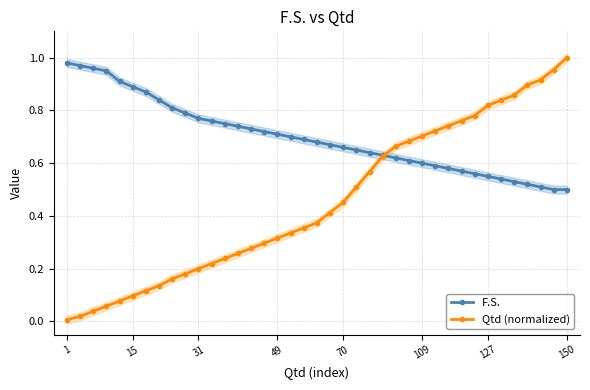

How many times do Qtd (normalized) and F.S. cross each other?

1